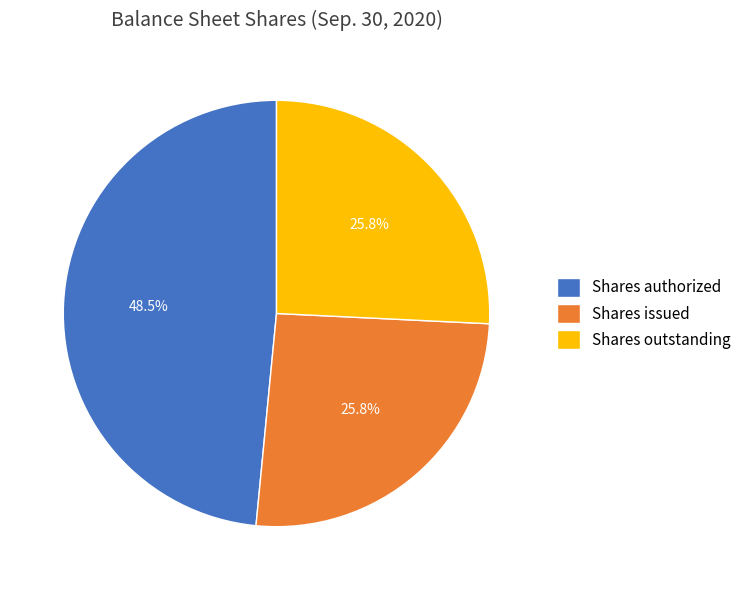

How many slices are in this pie chart?

3